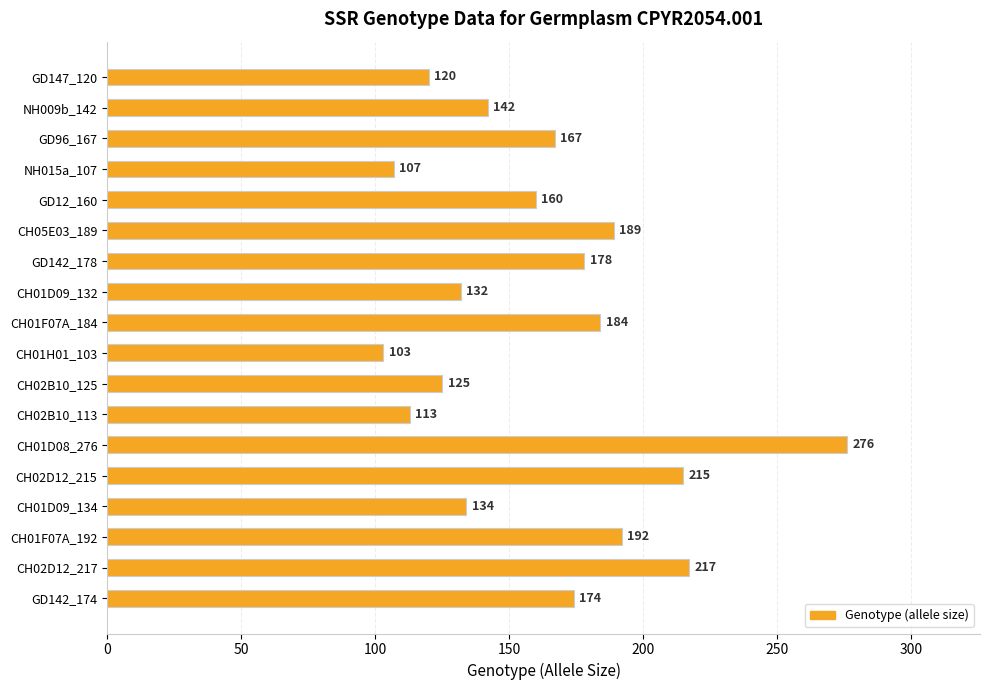

Which has a higher value, NH009b_142 or CH05E03_189?

CH05E03_189